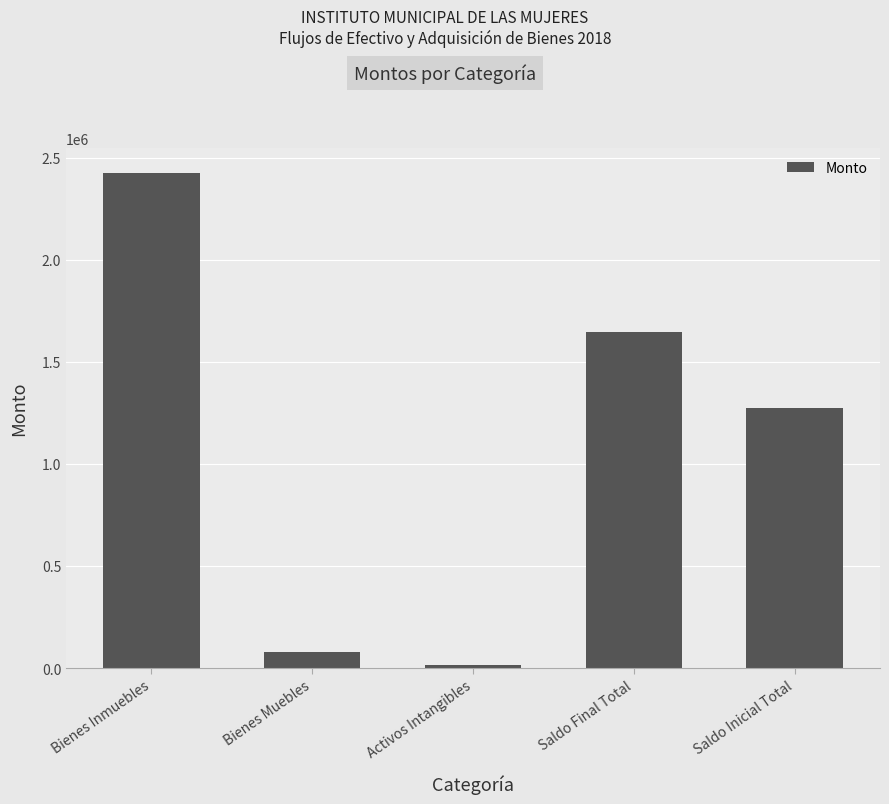

Approximately how many times larger is the value at Saldo Inicial Total compared to Bienes Muebles?

15.8